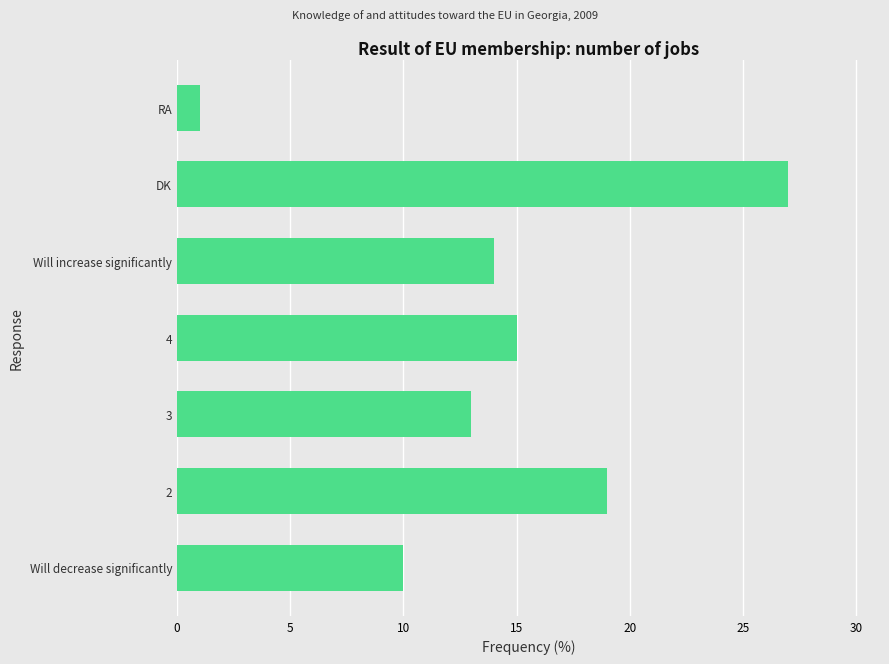

Rank the categories by value from lowest to highest.

RA, Will decrease significantly, 3, Will increase significantly, 4, 2, DK